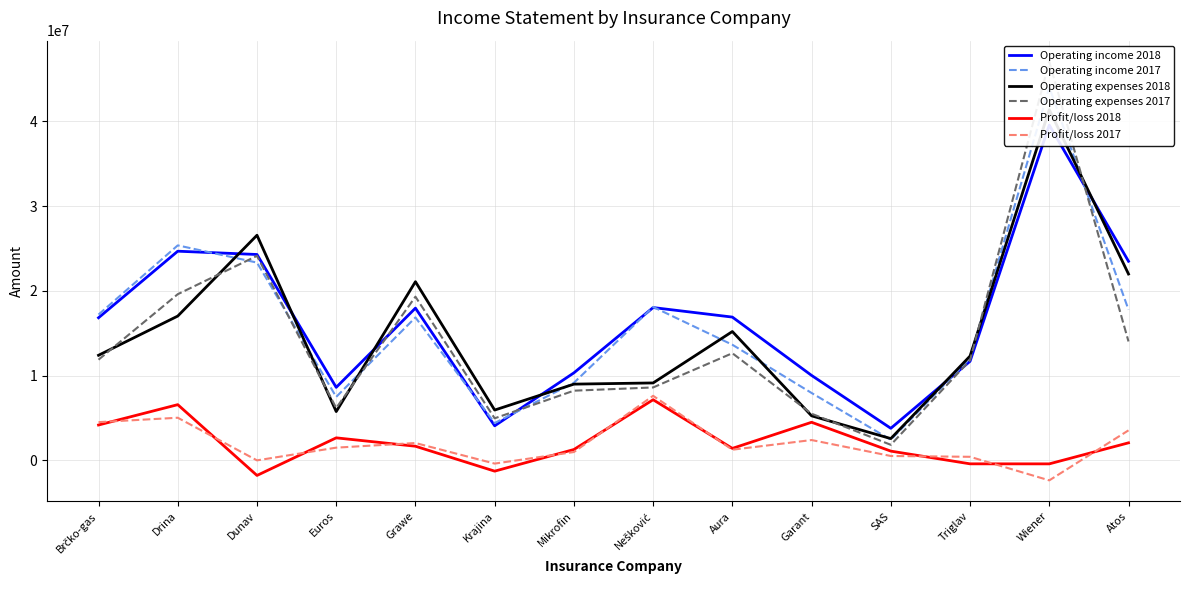

How many series are shown in this chart?

6